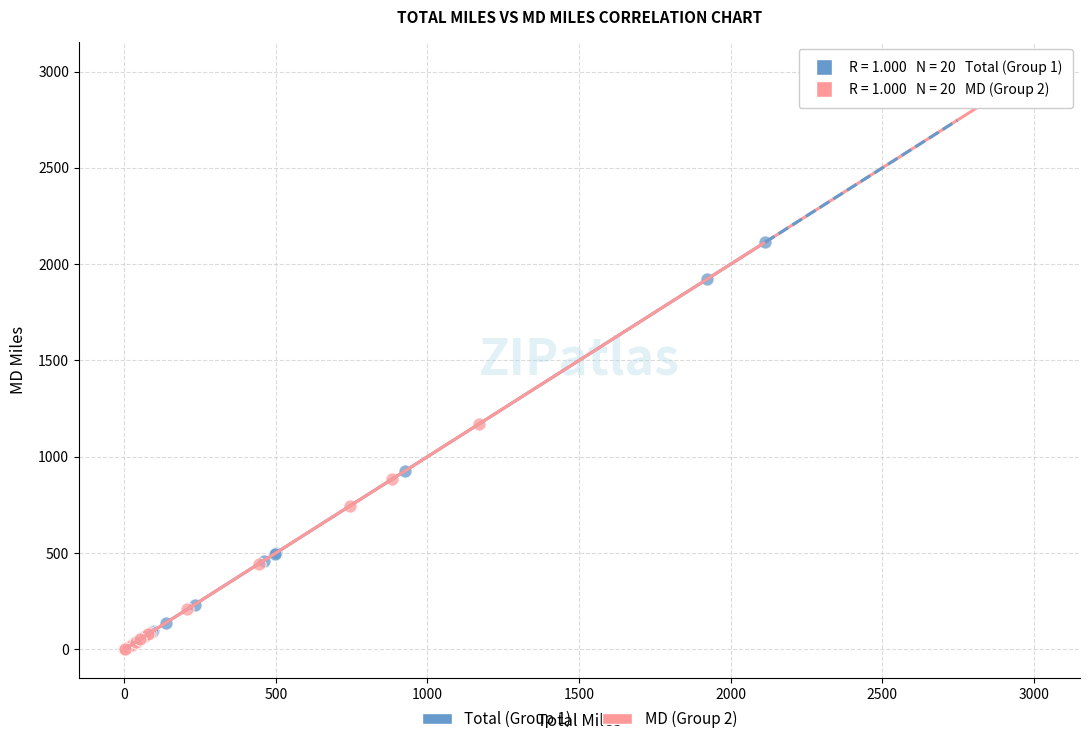

Which series contains the highest Y value?

MD (Group 2)